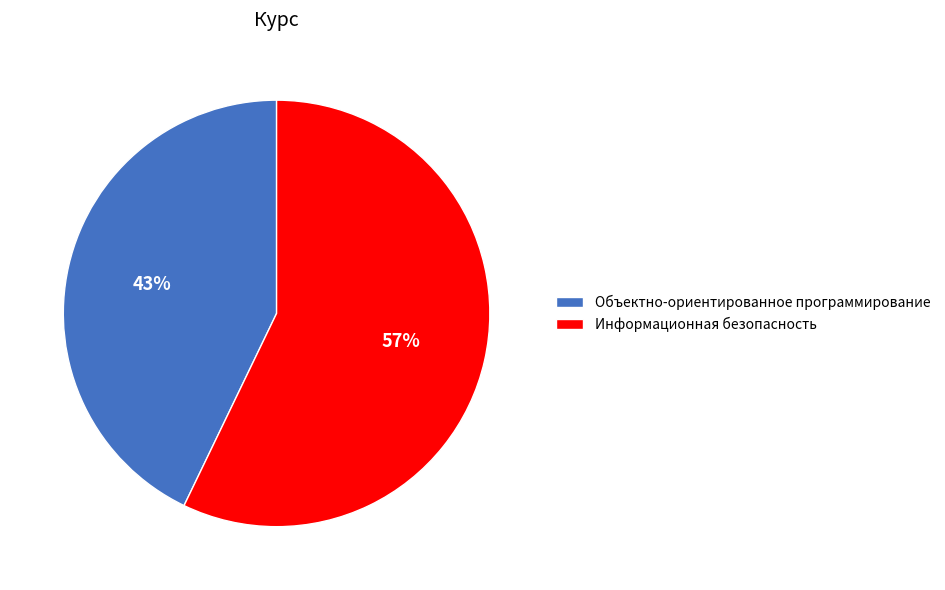

To the nearest percent, what is the average slice percentage?

50%